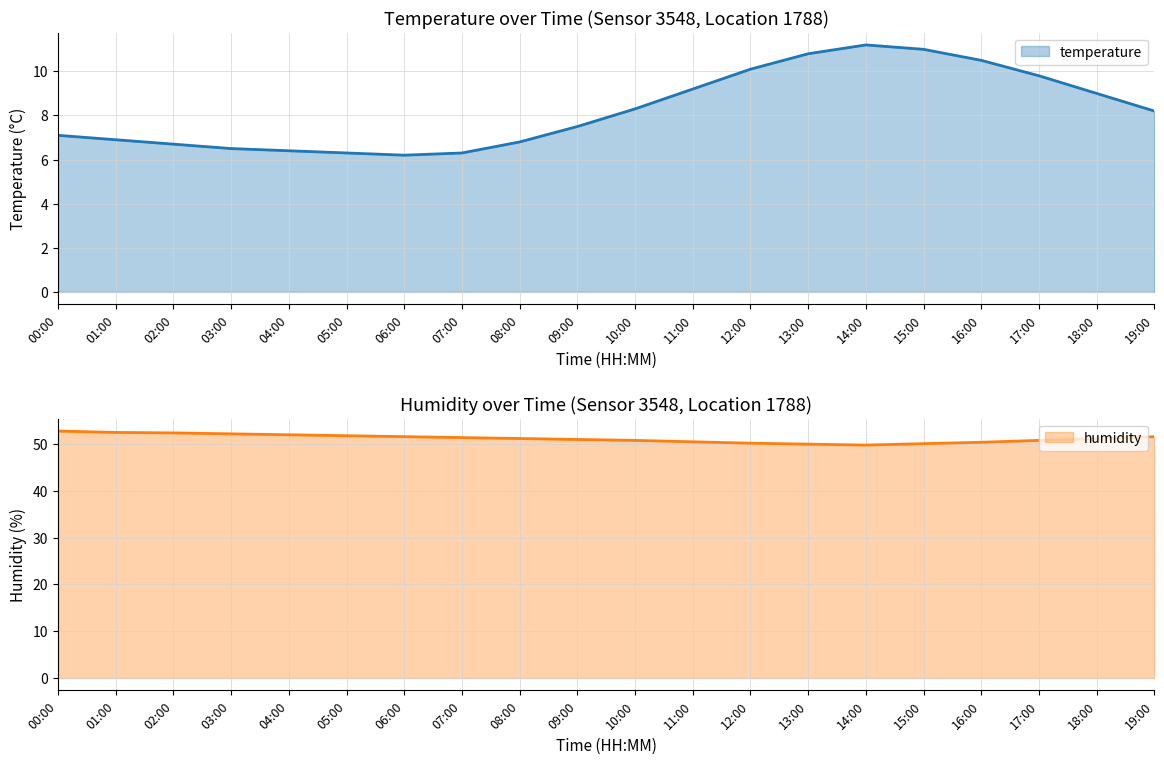

What is the total value across all series at 11:00?

59.7